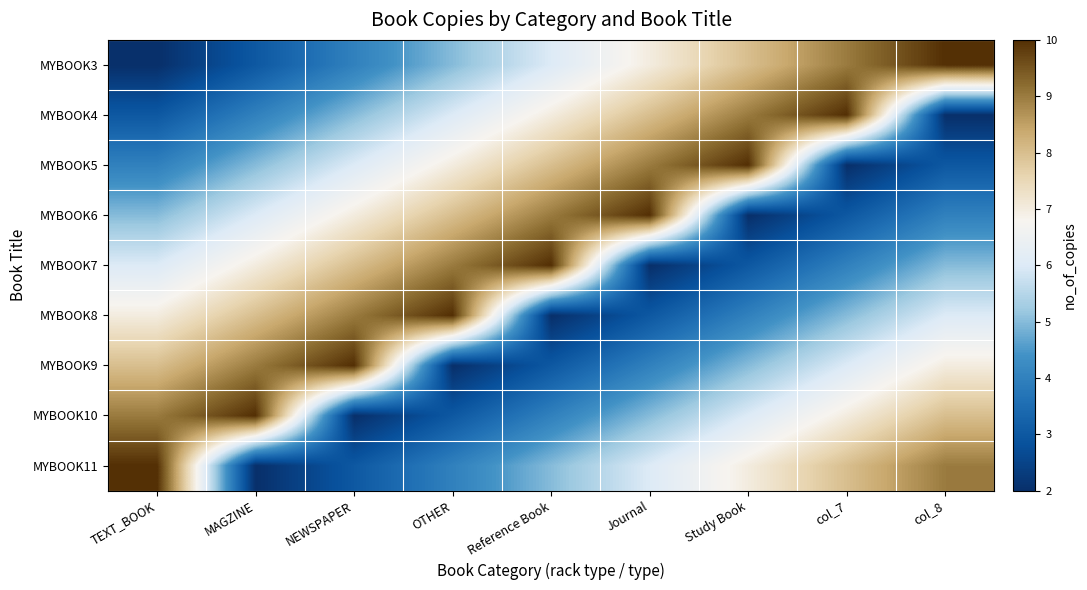

At Study Book, list the series in order from largest to smallest.

MYBOOK5, MYBOOK4, MYBOOK3, MYBOOK11, MYBOOK10, MYBOOK9, MYBOOK8, MYBOOK7, MYBOOK6